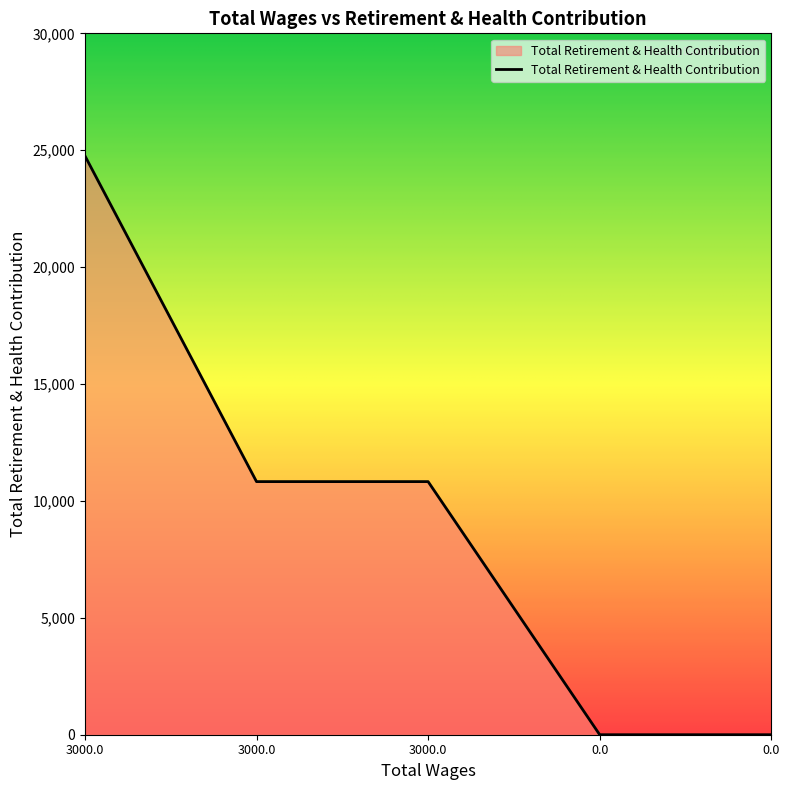

Does the chart display data point markers on the line(s)?

No